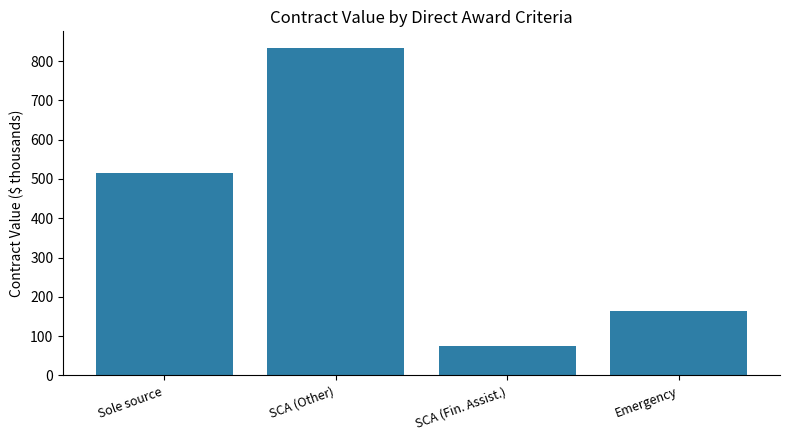

At which label is the value closest to 454?

Sole source